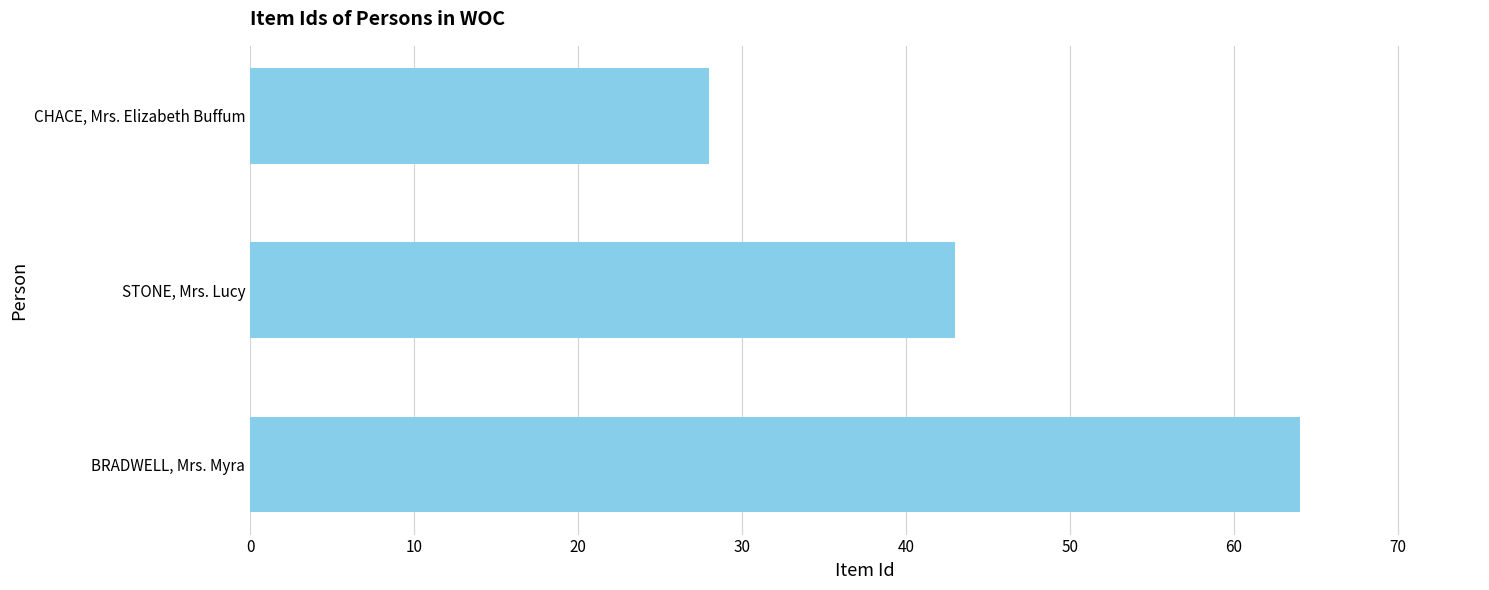

List the labels in order of value, largest first.

BRADWELL, Mrs. Myra, STONE, Mrs. Lucy, CHACE, Mrs. Elizabeth Buffum